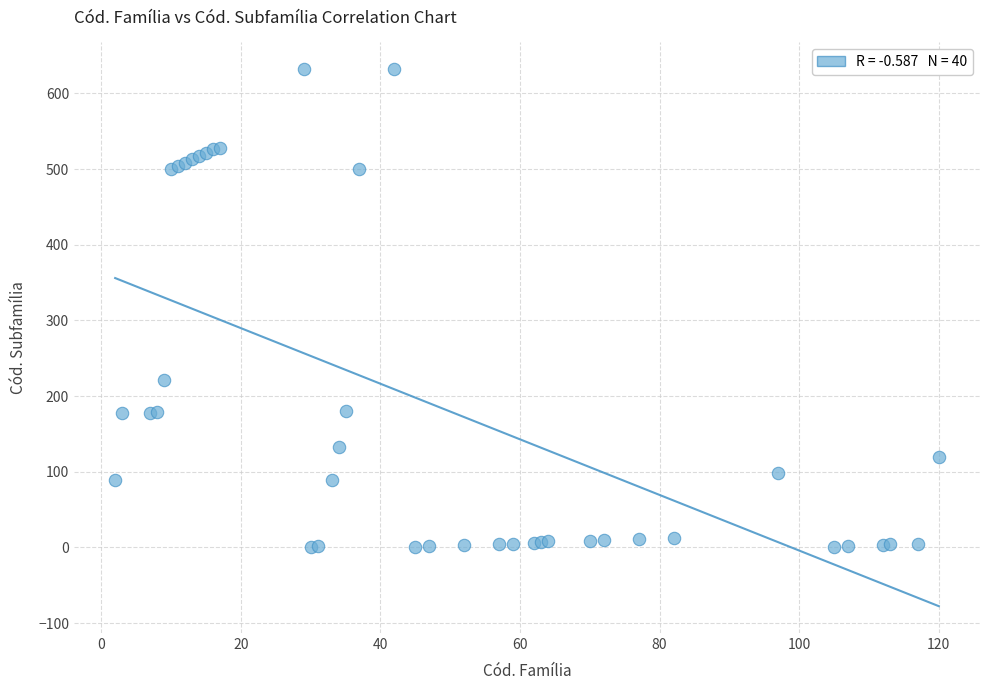

What Y value in the scatter plot is closest to 316?

221